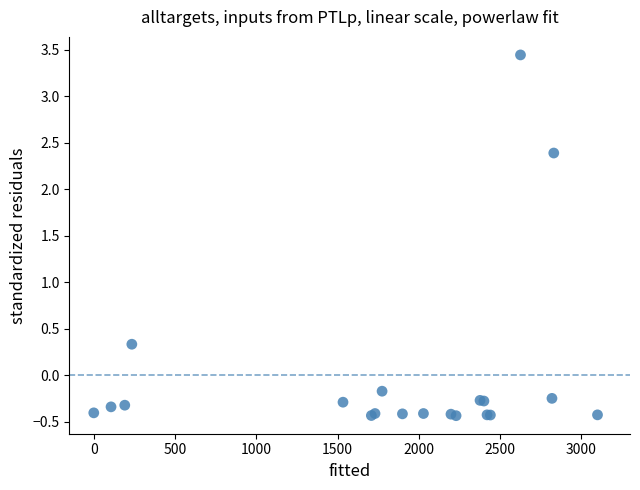

What Y value in the scatter plot is closest to 1?

0.3